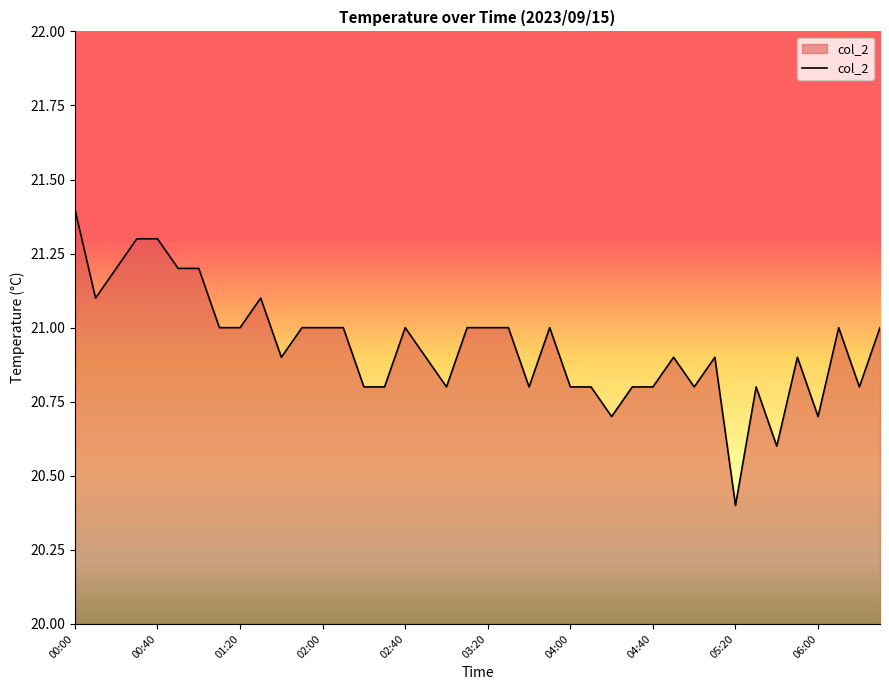

How many distinct data groups are displayed?

1